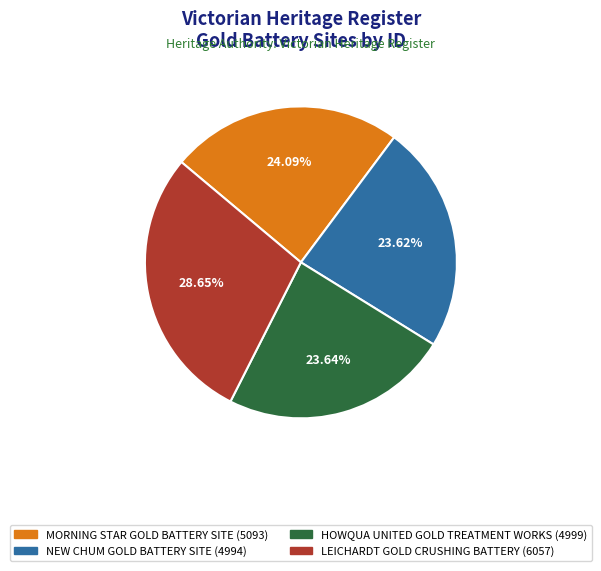

Which category has the biggest portion of the pie?

LEICHARDT GOLD CRUSHING BATTERY